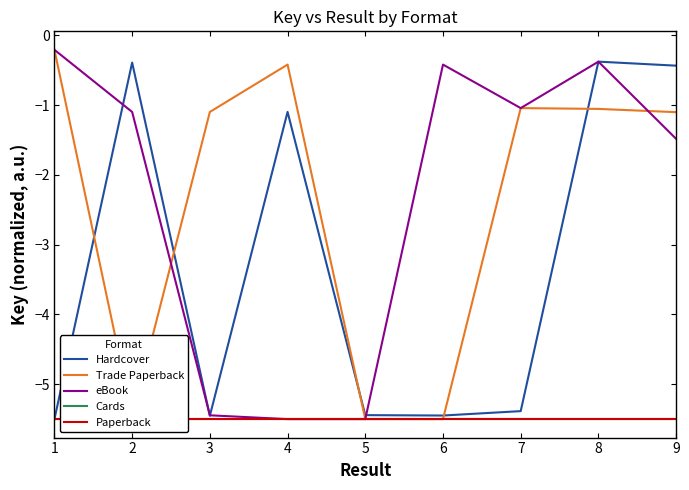

Reading left to right, what are all the values shown in this chart?

Hardcover: -5.5	-0.4	-5.5	-1.1	-5.4	-5.4	-5.4	-0.4	-0.4
Trade Paperback: -0.2	-5.5	-1.1	-0.4	-5.5	-5.5	-1.0	-1.1	-1.1
eBook: -0.2	-1.1	-5.4	-5.5	-5.5	-0.4	-1.0	-0.4	-1.5
Cards: -5.5	-5.5	-5.5	-5.5	-5.5	-5.5	-5.5	-5.5	-5.5
Paperback: -5.5	-5.5	-5.5	-5.5	-5.5	-5.5	-5.5	-5.5	-5.5